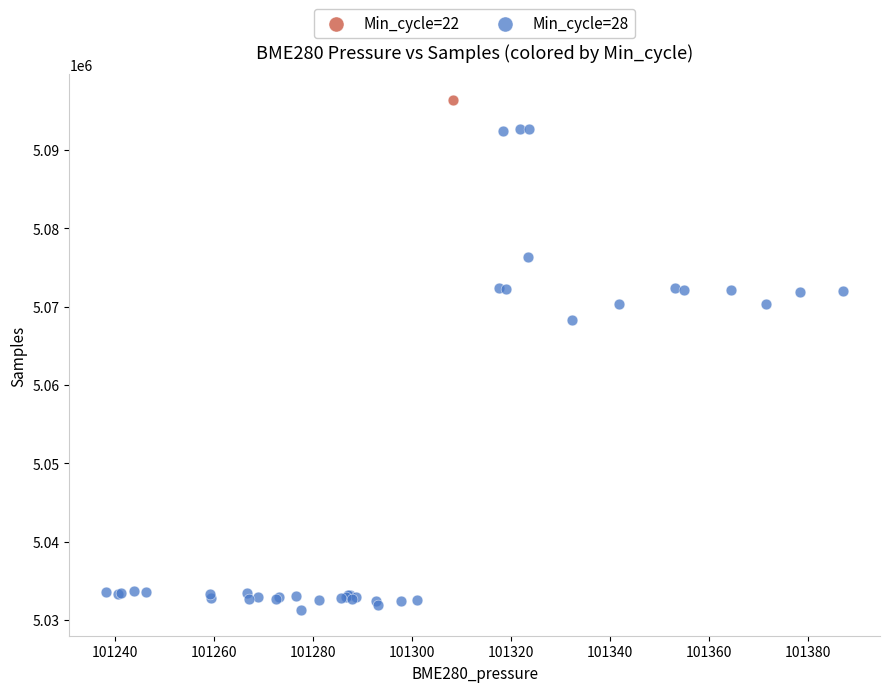

What are all the series names shown in the legend?

Min_cycle=22, Min_cycle=28